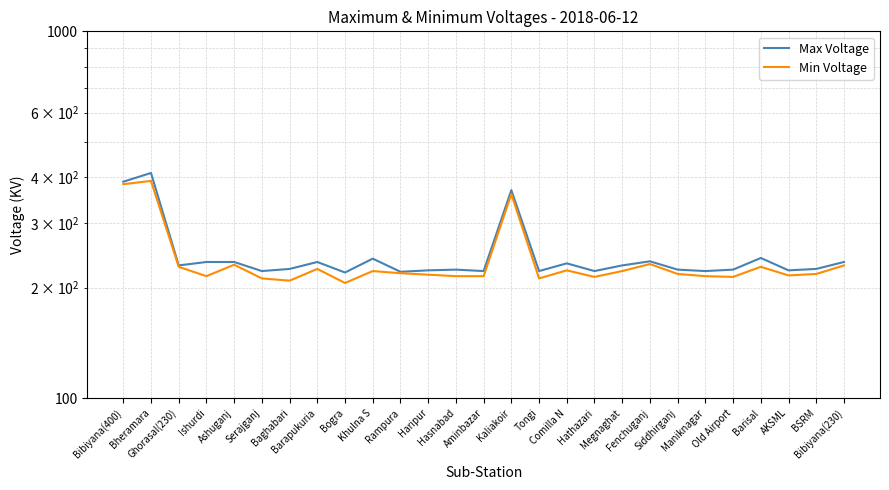

What is the total value across all series at Old Airport?

438